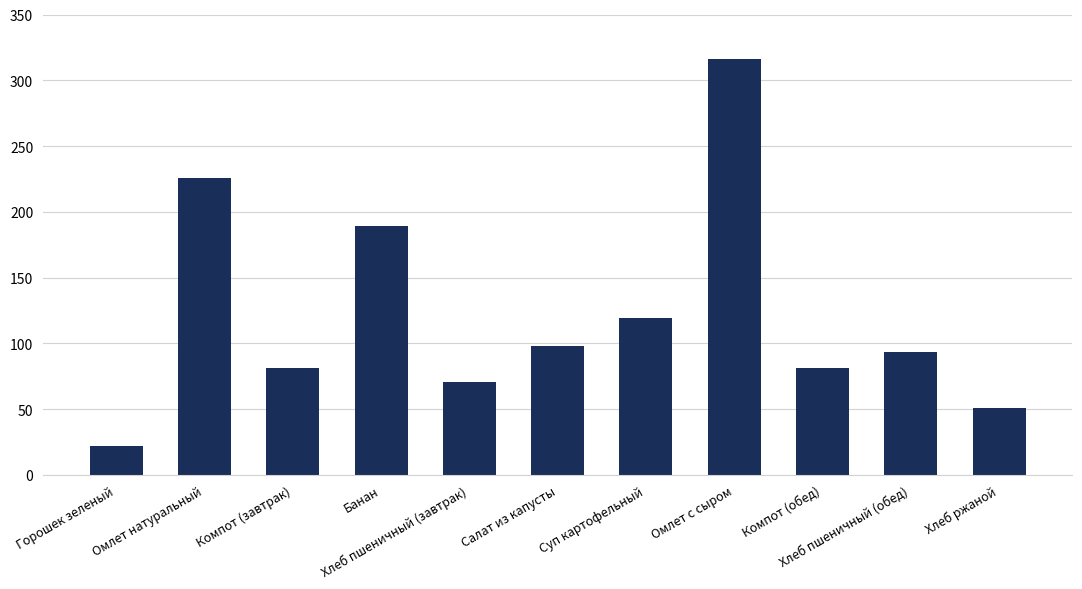

Are the bars horizontal?

No